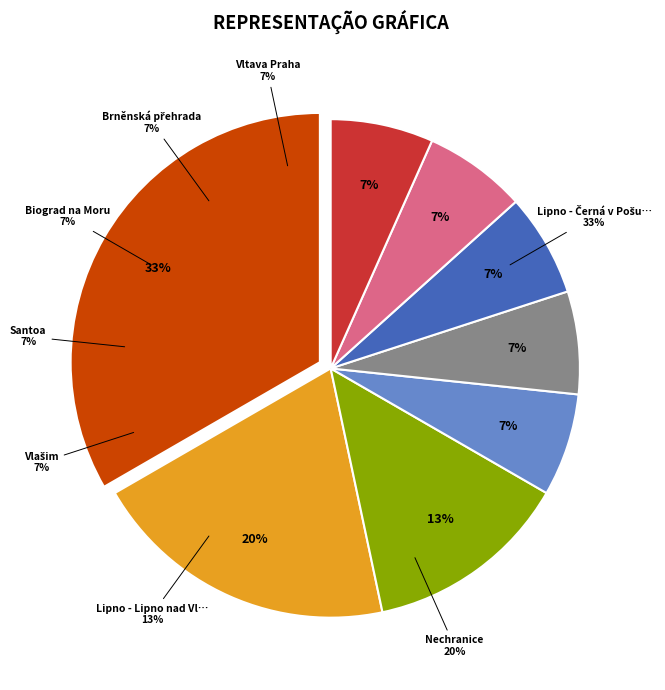

Do Lipno - Černá v Pošumaví and Santoa together represent more than half of the pie?

No